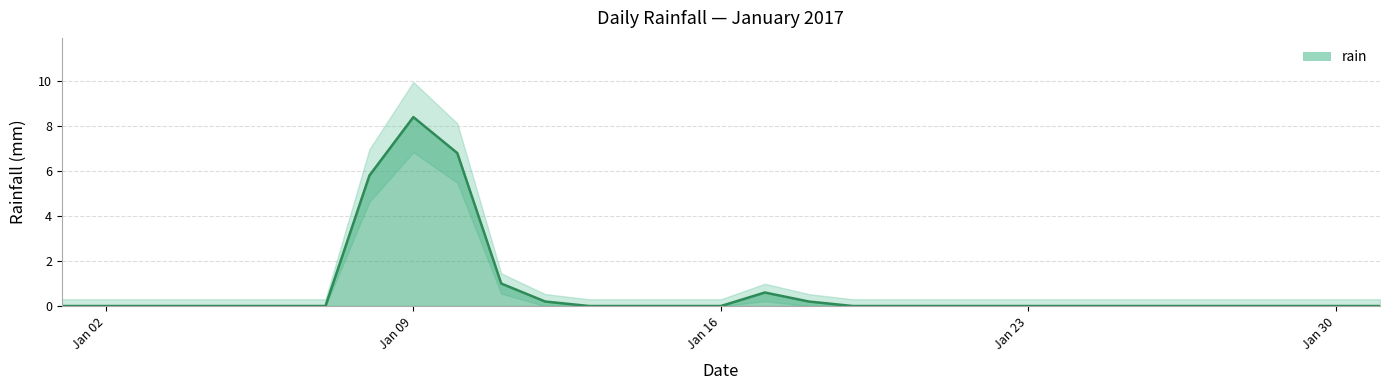

What is the highest value of the rain series?

8.4